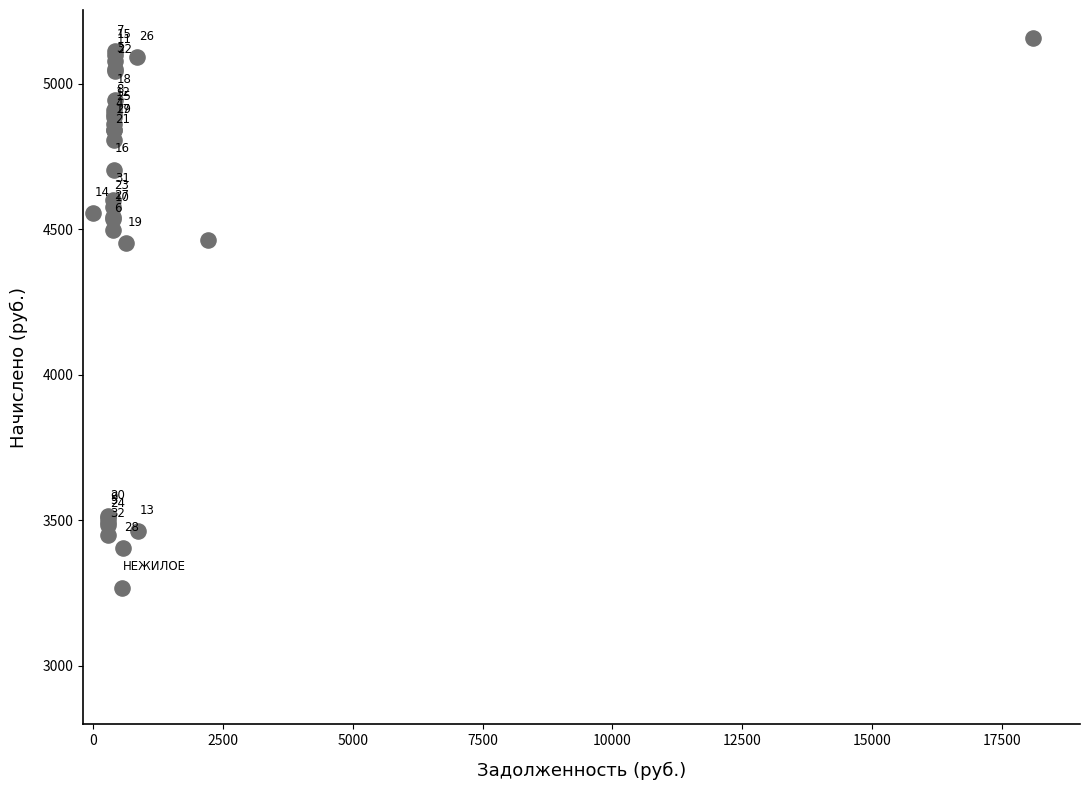

What Y value in the scatter plot is closest to 4213?

4452.7